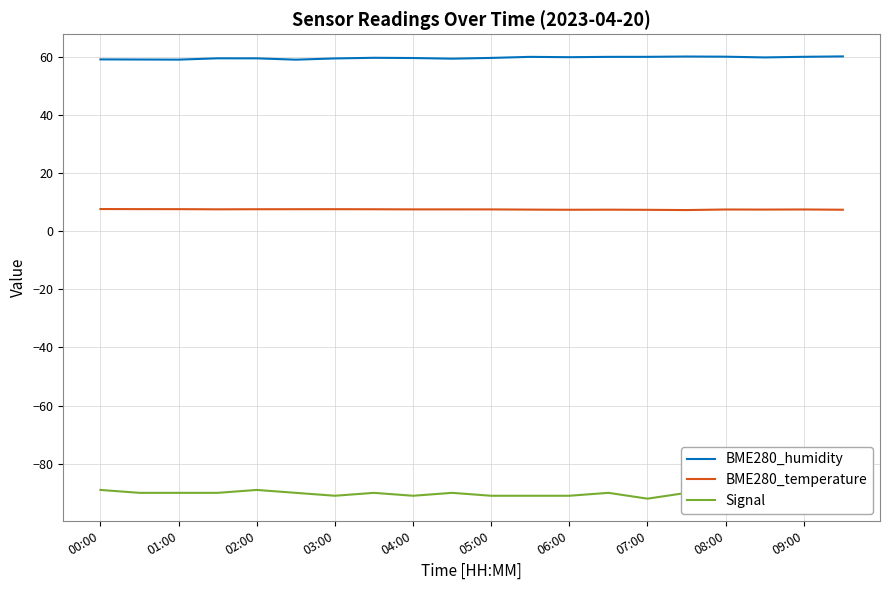

True or false: Signal and BME280_temperature intersect in this chart.

False